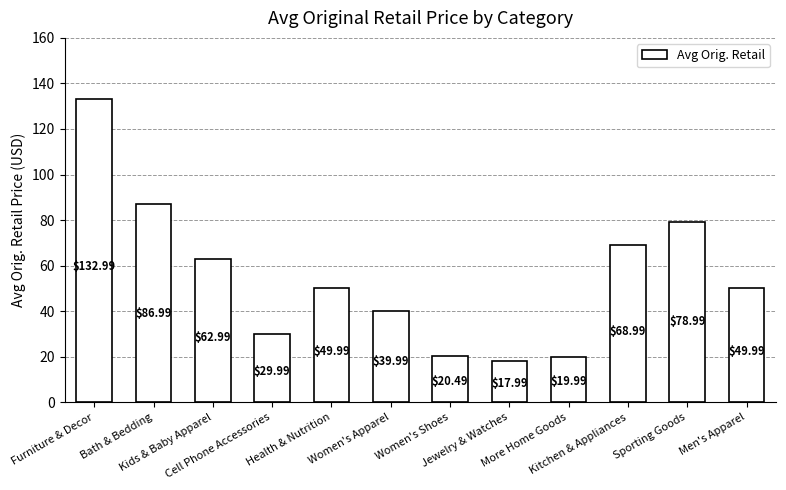

The chart shows a value of 184.8 at Furniture & Decor. True or false?

False